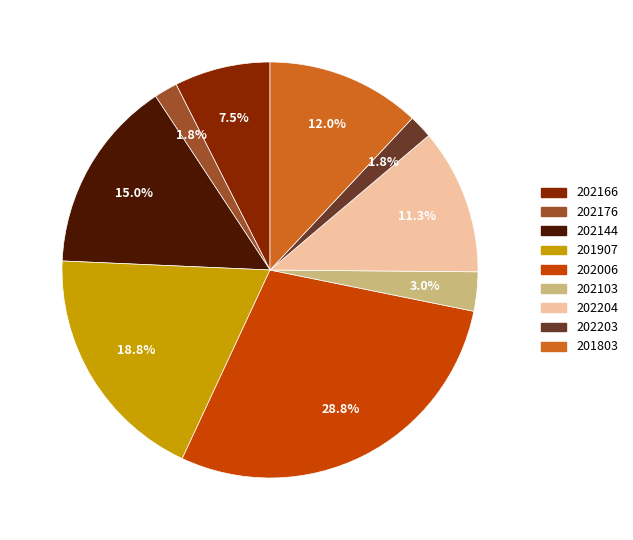

Does 202204 represent more than half of the total?

No